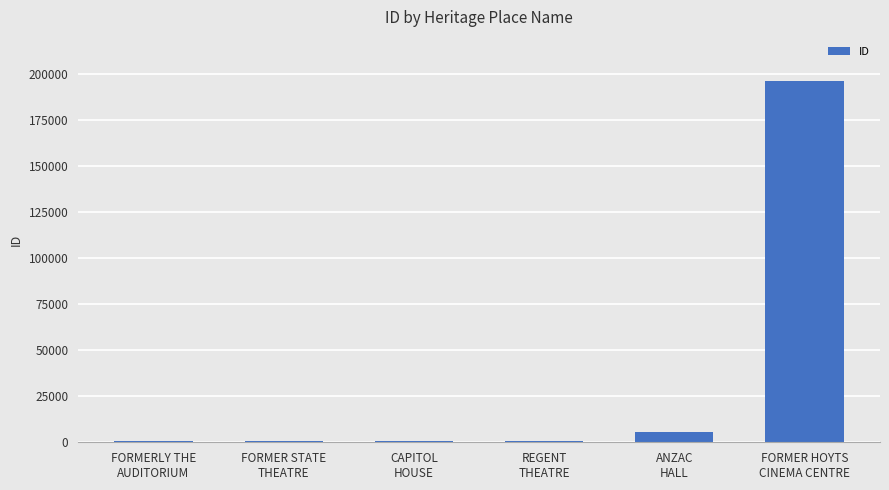

What is the difference between the second highest and second lowest values?

4710